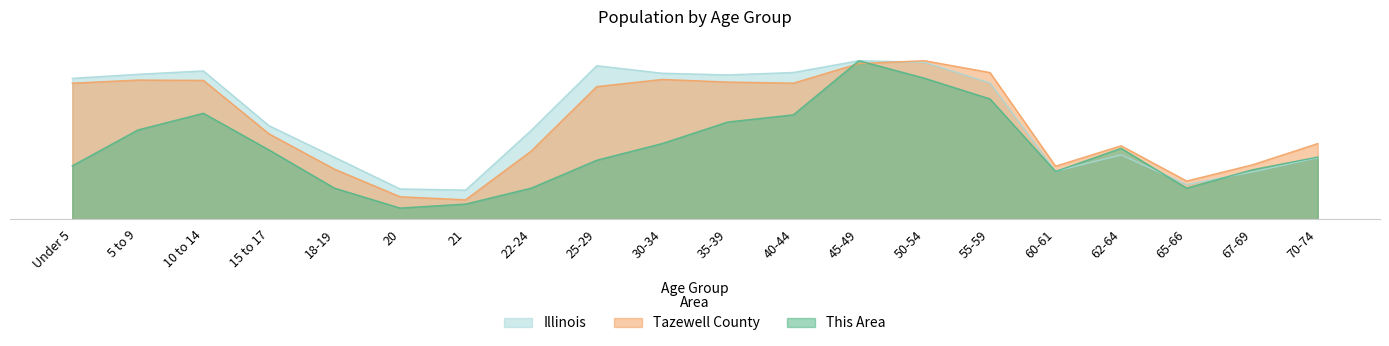

Reading left to right, list all the values displayed in this chart.

This Area: Under 5=316514.1	5 to 9=529098.1	10 to 14=628304.0	15 to 17=410995.9	18-19=184239.5	20=66137.3	21=89757.7	22-24=184239.5	25-29=349582.7	30-34=448788.6	35-39=576339.0	40-44=618855.8	45-49=940094.0	50-54=836164.0	55-59=713337.7	60-61=283445.4	62-64=420444.1	65-66=184239.5	67-69=292893.6	70-74=368479.1
Tazewell County: Under 5=806778.3	5 to 9=825198.8	10 to 14=823338.1	15 to 17=506469.2	18-19=296773.9	20=133315.7	21=115081.3	22-24=403947.4	25-29=786311.2	30-34=829013.1	35-39=813290.6	40-44=806964.4	45-49=923255.1	50-54=940094.0	55-59=869761.4	60-61=314264.0	62-64=435578.4	65-66=226348.2	67-69=322171.7	70-74=448510.0
Illinois: Under 5=835577.0	5 to 9=859405.0	10 to 14=879448.0	15 to 17=554749.0	18-19=367343.0	20=179613.0	21=172795.0	22-24=526556.0	25-29=910273.0	30-34=865684.0	35-39=855790.0	40-44=870100.0	45-49=940094.0	50-54=930785.0	55-59=807778.0	60-61=284180.0	62-64=381249.0	65-66=205270.0	67-69=279790.0	70-74=364475.0